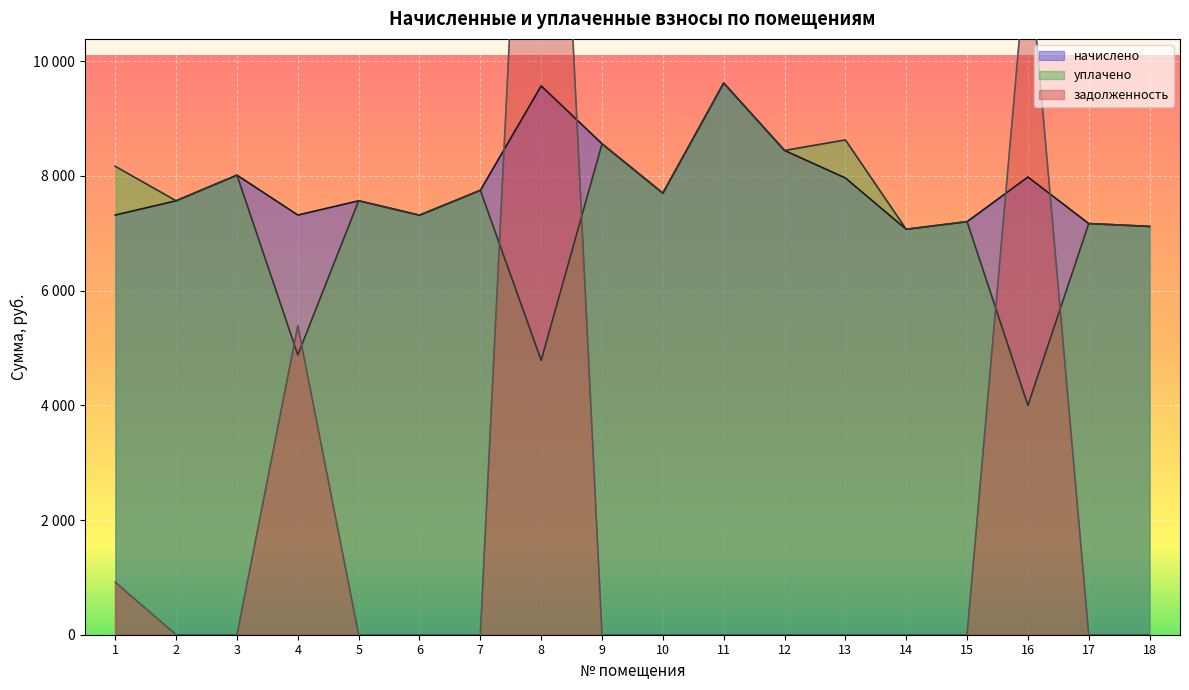

What is the difference between the highest and lowest values at 1?

7253.2